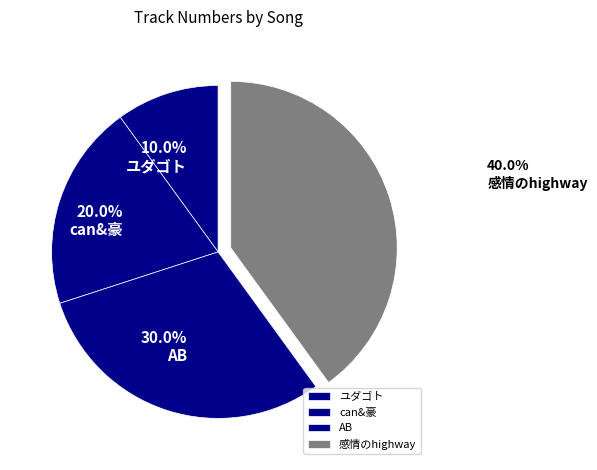

The ユダゴト slice represents 1% of the pie. True or false?

False